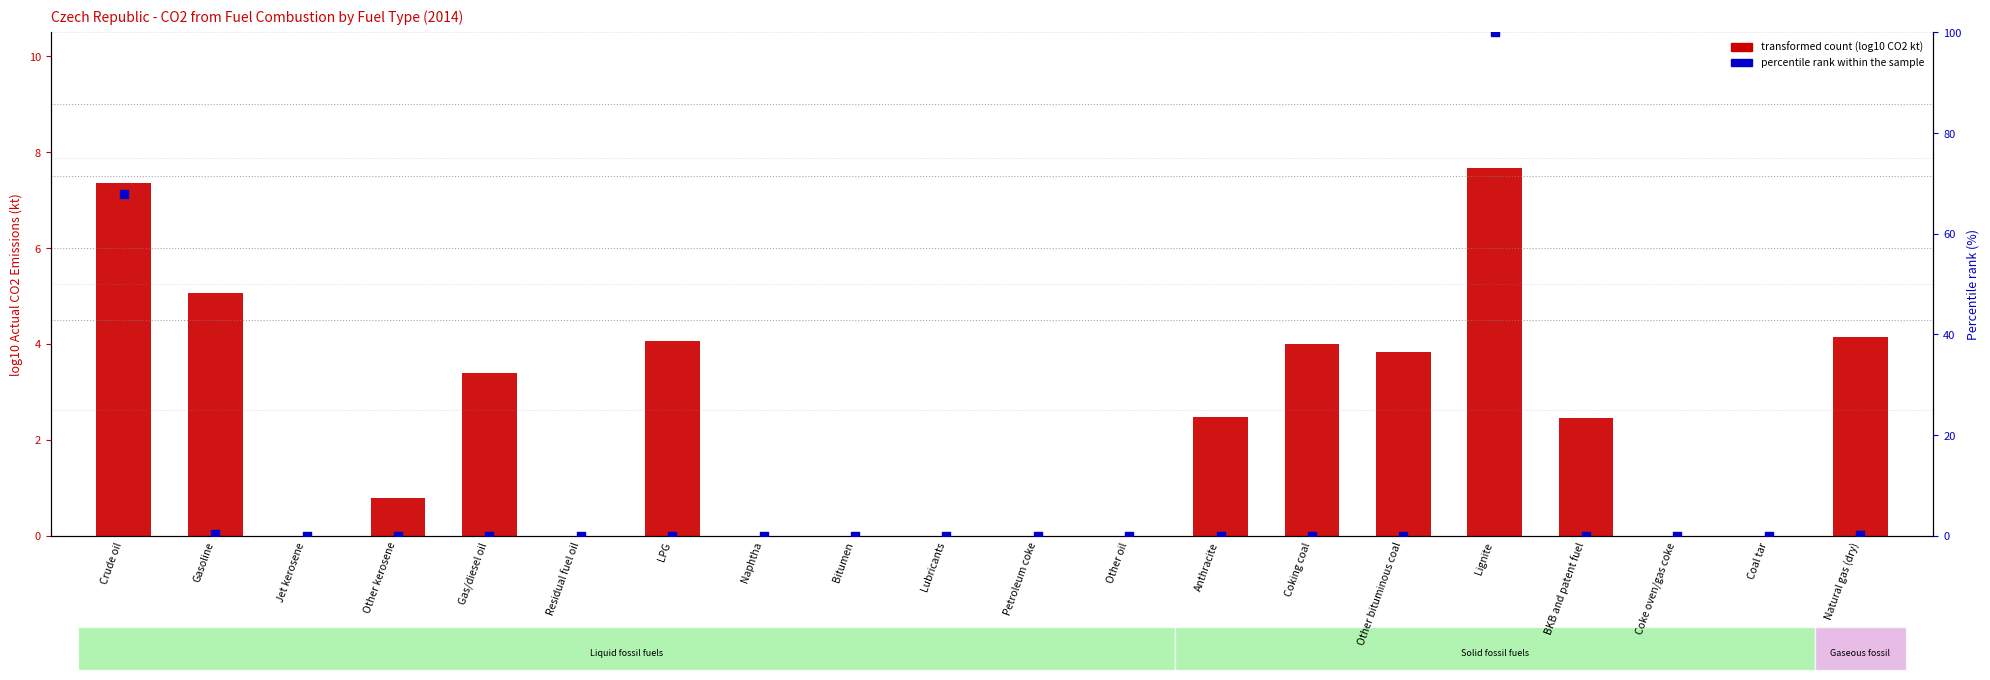

What are all the series names shown in the legend?

transformed count (log10 CO2 kt), percentile rank within the sample